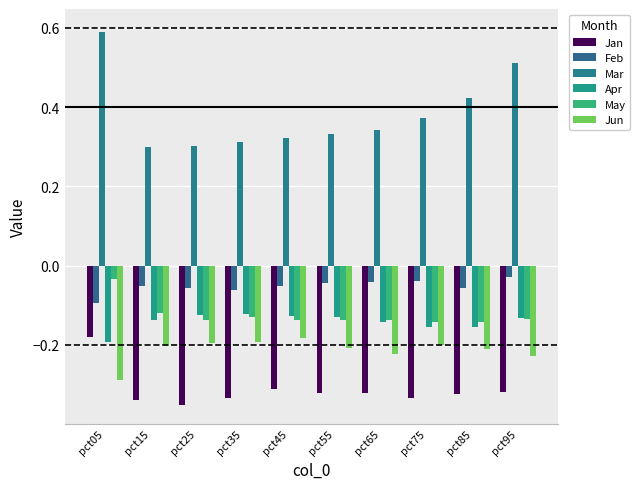

What is the sum of all Apr values?

-1.4